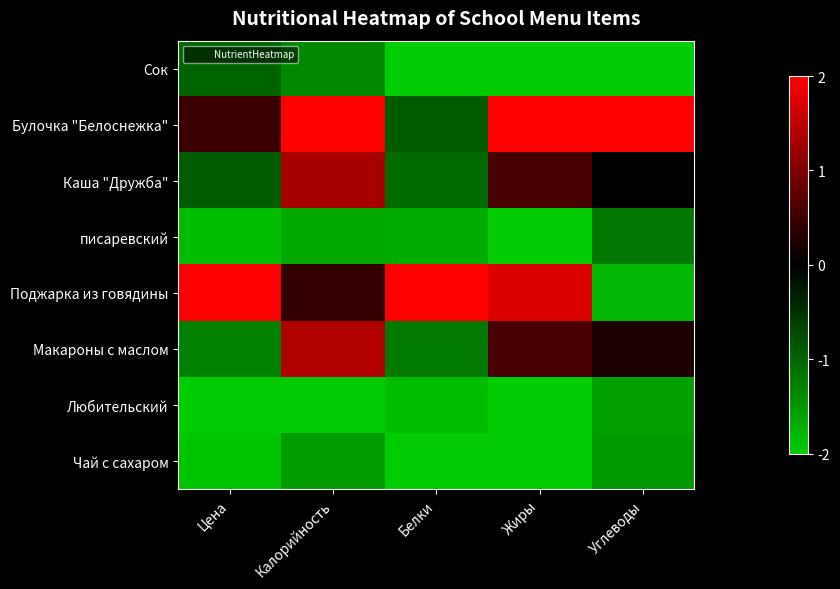

Reading left to right, extract all data points from this chart.

Сок: Цена=-0.5	Калорийность=-0.7	Белки=-1.0	Жиры=-1.0	Углеводы=-1.0
Булочка "Белоснежка": Цена=0.2	Калорийность=1.0	Белки=-0.4	Жиры=1.0	Углеводы=1.0
Каша "Дружба": Цена=-0.5	Калорийность=0.7	Белки=-0.5	Жиры=0.3	Углеводы=0.0
писаревский: Цена=-0.9	Калорийность=-0.8	Белки=-0.8	Жиры=-1.0	Углеводы=-0.6
Поджарка из говядины: Цена=1.0	Калорийность=0.2	Белки=1.0	Жиры=0.9	Углеводы=-0.9
Макароны с маслом: Цена=-0.6	Калорийность=0.7	Белки=-0.6	Жиры=0.3	Углеводы=0.1
Любительский: Цена=-1.0	Калорийность=-1.0	Белки=-0.9	Жиры=-1.0	Углеводы=-0.8
Чай с сахаром: Цена=-1.0	Калорийность=-0.8	Белки=-1.0	Жиры=-1.0	Углеводы=-0.8